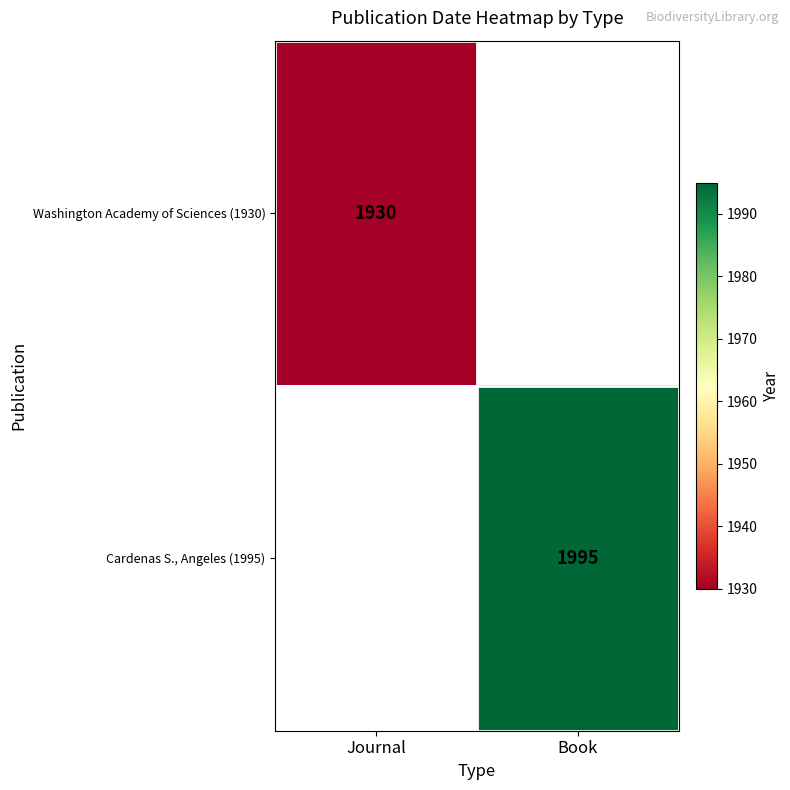

How many categories are shown in the chart?

2